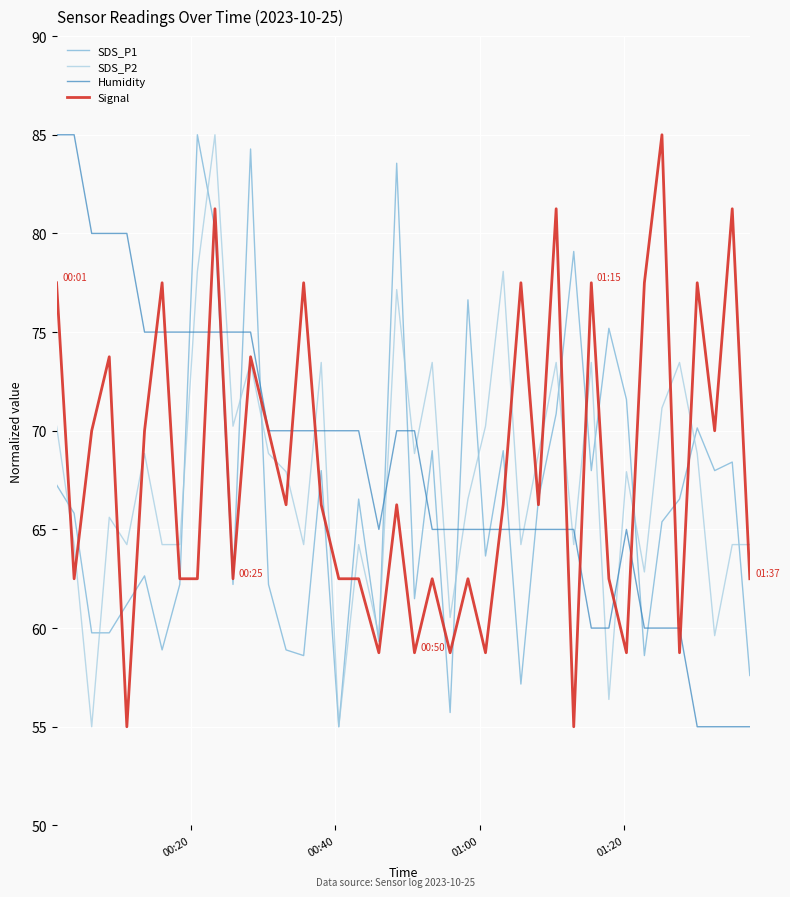

What is the maximum value shown in the chart?

85.0